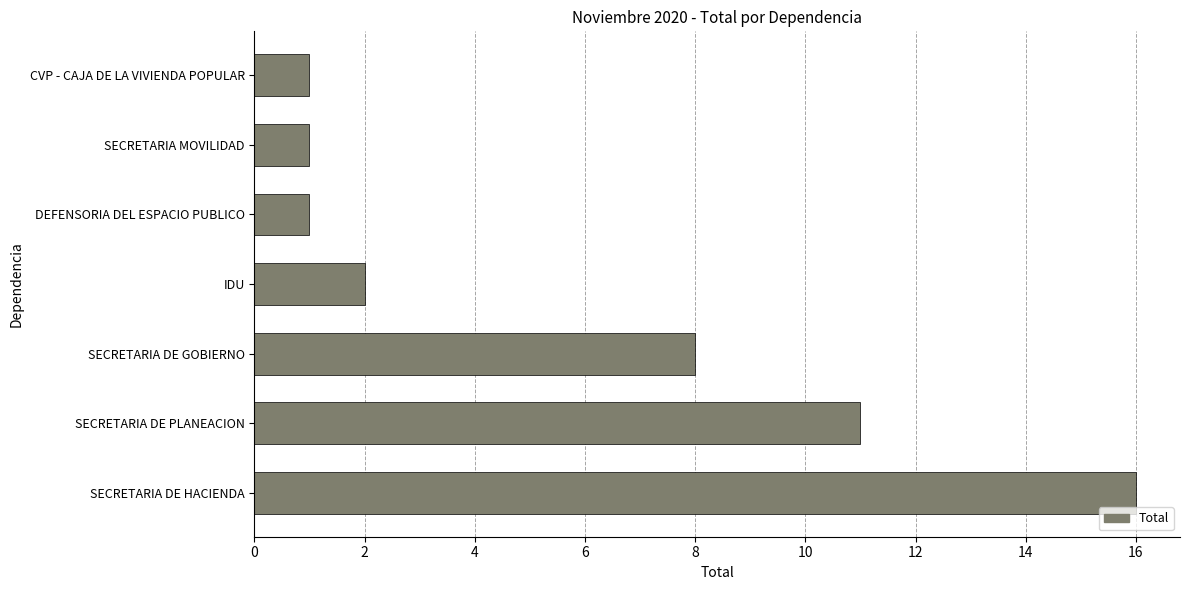

Which label corresponds to the largest value in the chart?

SECRETARIA DE HACIENDA